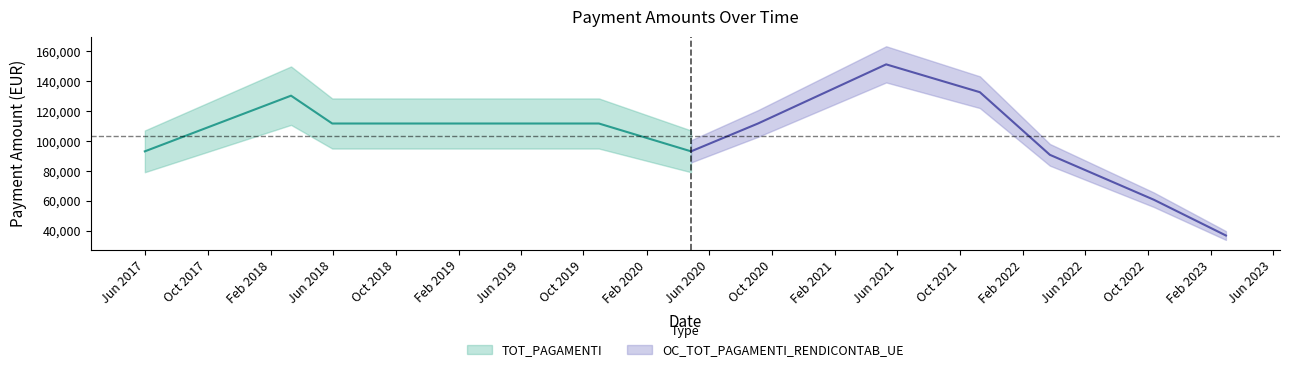

Is the value of TOT_PAGAMENTI at 13/10/2022 greater than the value of OC_TOT_PAGAMENTI_RENDICONTAB_UE at 13/10/2022?

No